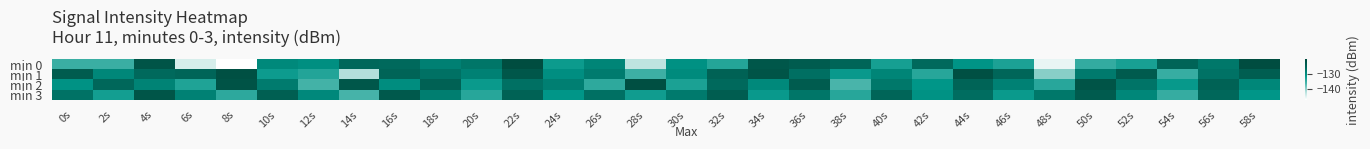

Reading left to right, transcribe all the data shown in this chart.

min 0: 0s=-135.0	2s=-135.0	4s=-121.5	6s=-144.2	8s=-147.1	10s=-129.5	12s=-130.2	14s=-125.2	16s=-125.6	18s=-128.4	20s=-127.1	22s=-120.1	24s=-131.8	26s=-128.9	28s=-142.5	30s=-130.4	32s=-133.4	34s=-122.1	36s=-123.2	38s=-124.9	40s=-132.5	42s=-125.6	44s=-130.7	46s=-132.9	48s=-145.5	50s=-134.5	52s=-132.6	54s=-124.6	56s=-127.4	58s=-120.1
min 1: 0s=-123.1	2s=-129.1	4s=-125.7	6s=-124.9	8s=-120.8	10s=-131.8	12s=-133.4	14s=-141.7	16s=-124.7	18s=-126.6	20s=-128.5	22s=-122.3	24s=-130.1	26s=-127.8	28s=-135.2	30s=-129.6	32s=-124.4	34s=-121.7	36s=-126.3	38s=-131.5	40s=-128.9	42s=-133.7	44s=-120.8	46s=-125.1	48s=-139.4	50s=-127.6	52s=-122.9	54s=-134.8	56s=-126.7	58s=-123.5
min 2: 0s=-130.5	2s=-125.2	4s=-128.7	6s=-133.1	8s=-121.4	10s=-127.8	12s=-135.6	14s=-122.3	16s=-129.9	18s=-124.1	20s=-131.7	22s=-126.5	24s=-128.3	26s=-134.2	28s=-120.7	30s=-132.8	32s=-125.6	34s=-129.4	36s=-123.2	38s=-136.1	40s=-127.3	42s=-130.9	44s=-124.7	46s=-128.5	48s=-133.8	50s=-121.6	52s=-126.9	54s=-131.4	56s=-124.3	58s=-129.1
min 3: 0s=-126.7	2s=-132.3	4s=-121.9	6s=-128.5	8s=-134.1	10s=-123.7	12s=-129.3	14s=-135.9	16s=-122.5	18s=-128.1	20s=-133.7	22s=-124.3	24s=-130.9	26s=-126.5	28s=-132.1	30s=-127.7	32s=-123.3	34s=-131.5	36s=-127.1	38s=-133.7	40s=-124.9	42s=-130.5	44s=-126.1	46s=-131.7	48s=-127.3	50s=-122.9	52s=-129.1	54s=-134.7	56s=-125.3	58s=-130.9